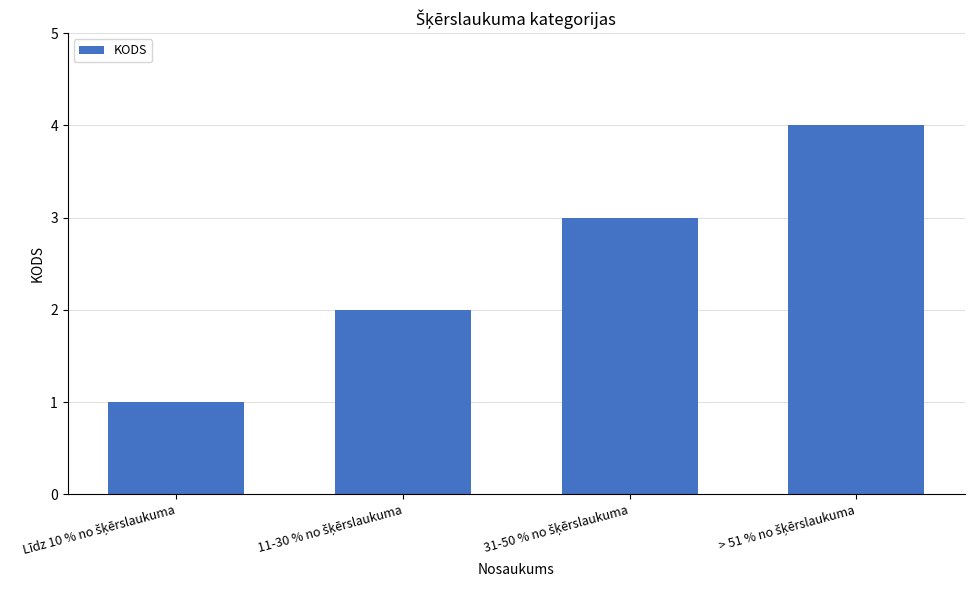

Reading left to right, transcribe all the data shown in this chart.

1	2	3	4